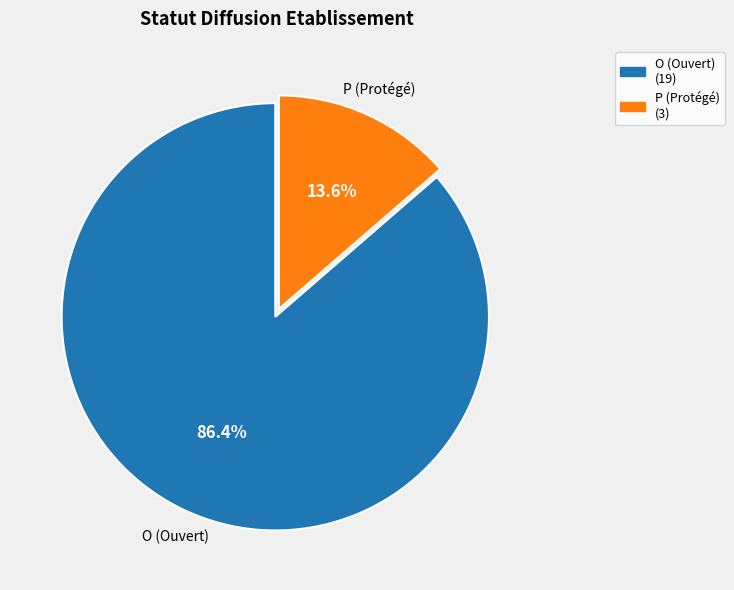

Between O and P, which is larger?

O